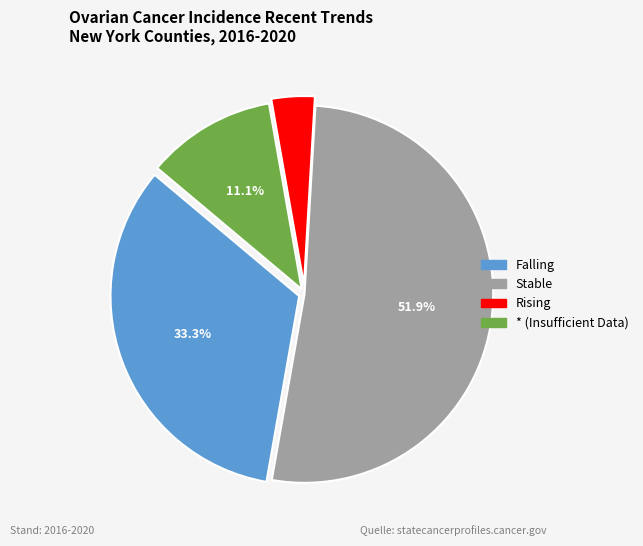

What portion of the pie excludes Stable?

48.1%